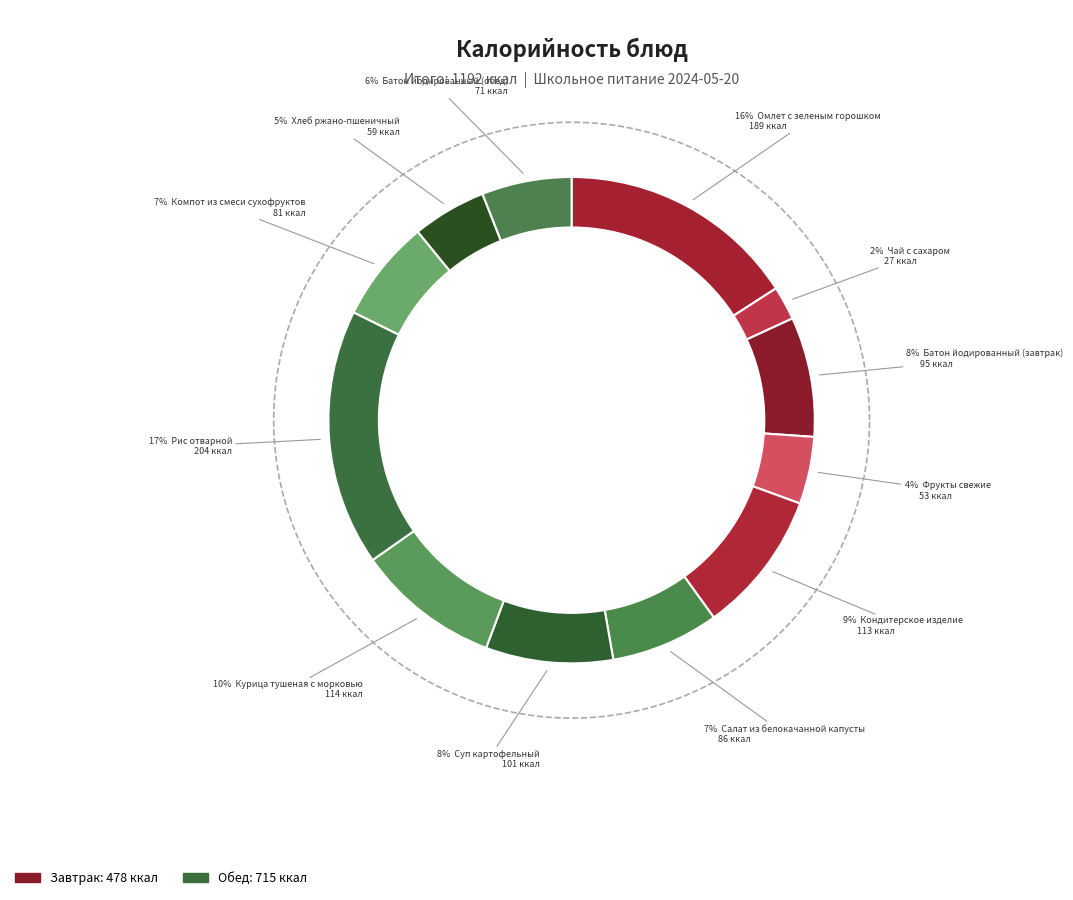

To the nearest percent, what portion does Кондитерское изделие represent?

9%